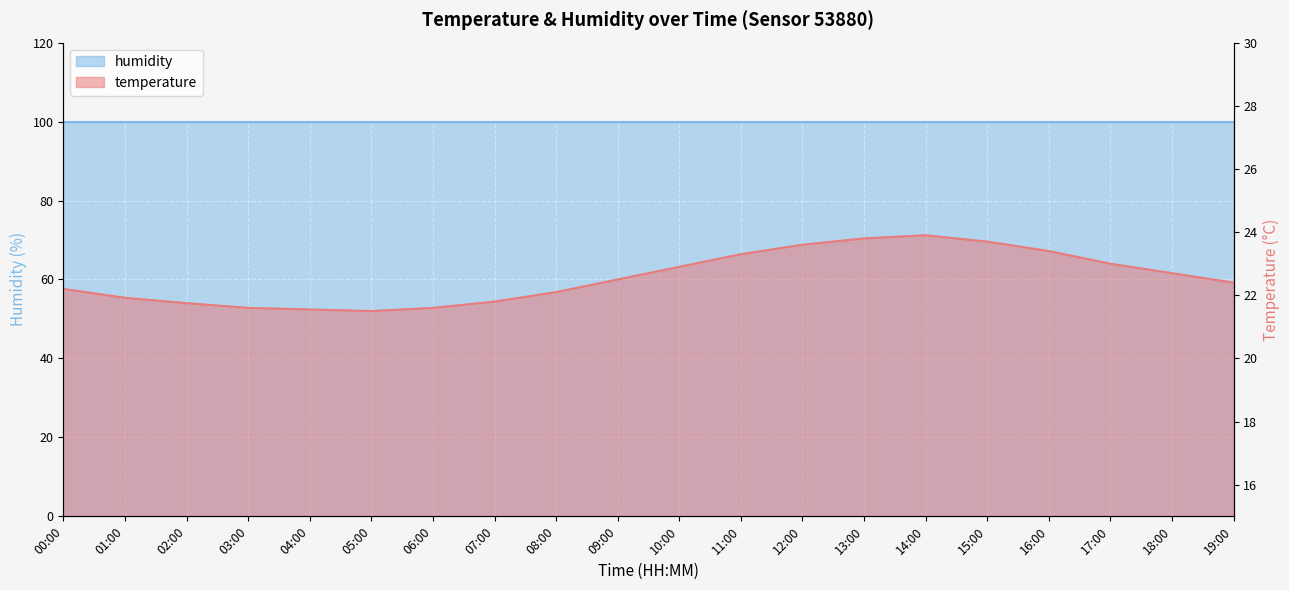

Reading left to right, extract all data points from this chart.

22.2	21.9	21.8	21.6	21.6	21.5	21.6	21.8	22.1	22.5	22.9	23.3	23.6	23.8	23.9	23.7	23.4	23.0	22.7	22.4